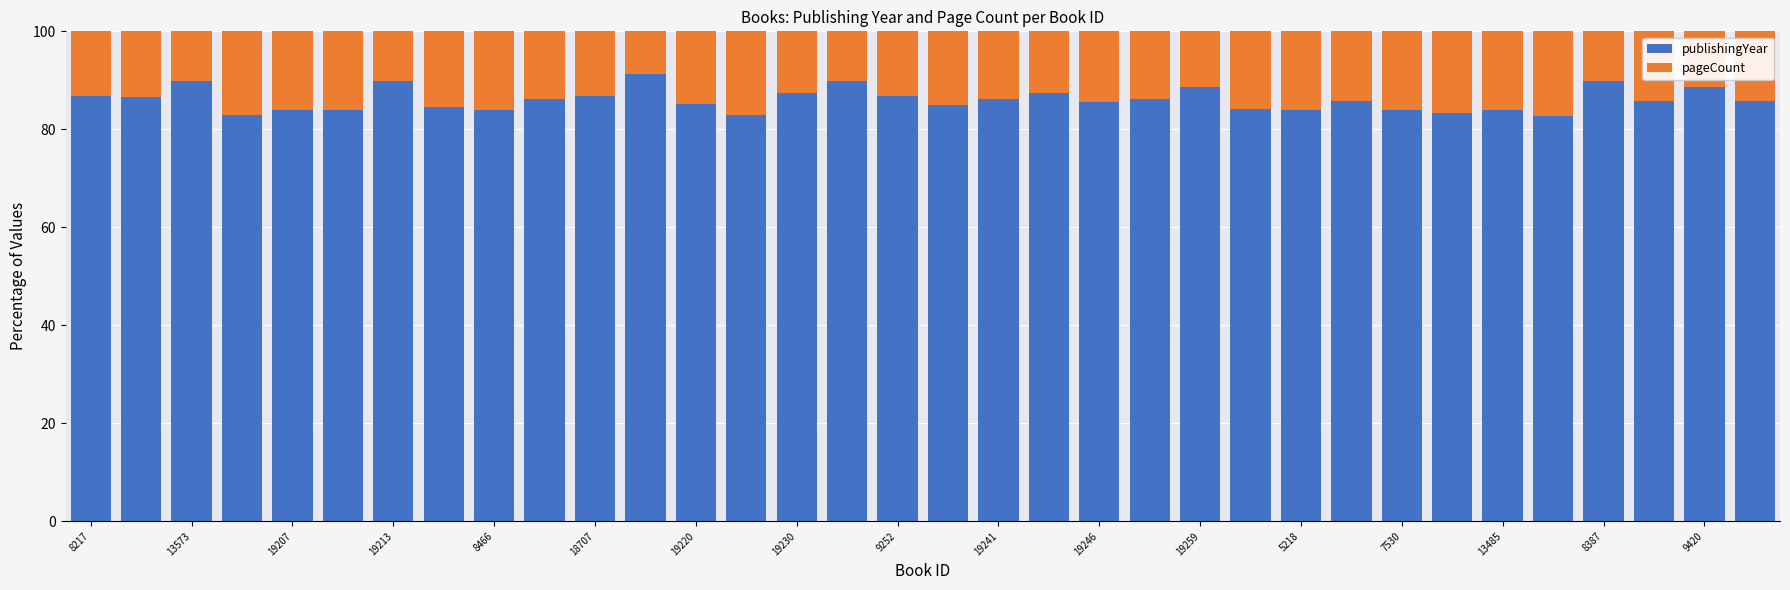

What is the lowest value of the publishingYear series?

82.8